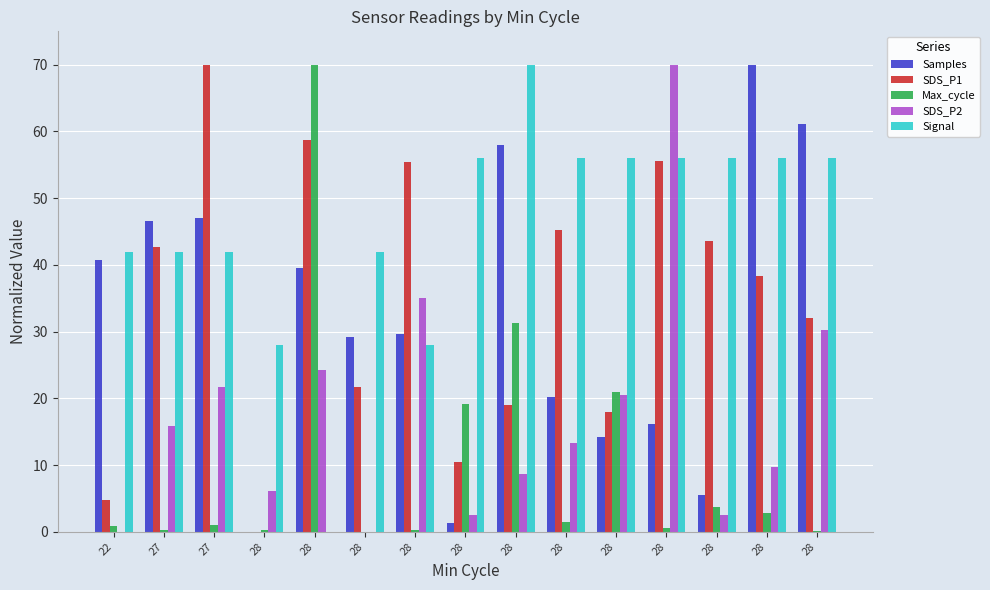

How many series are shown in this chart?

5